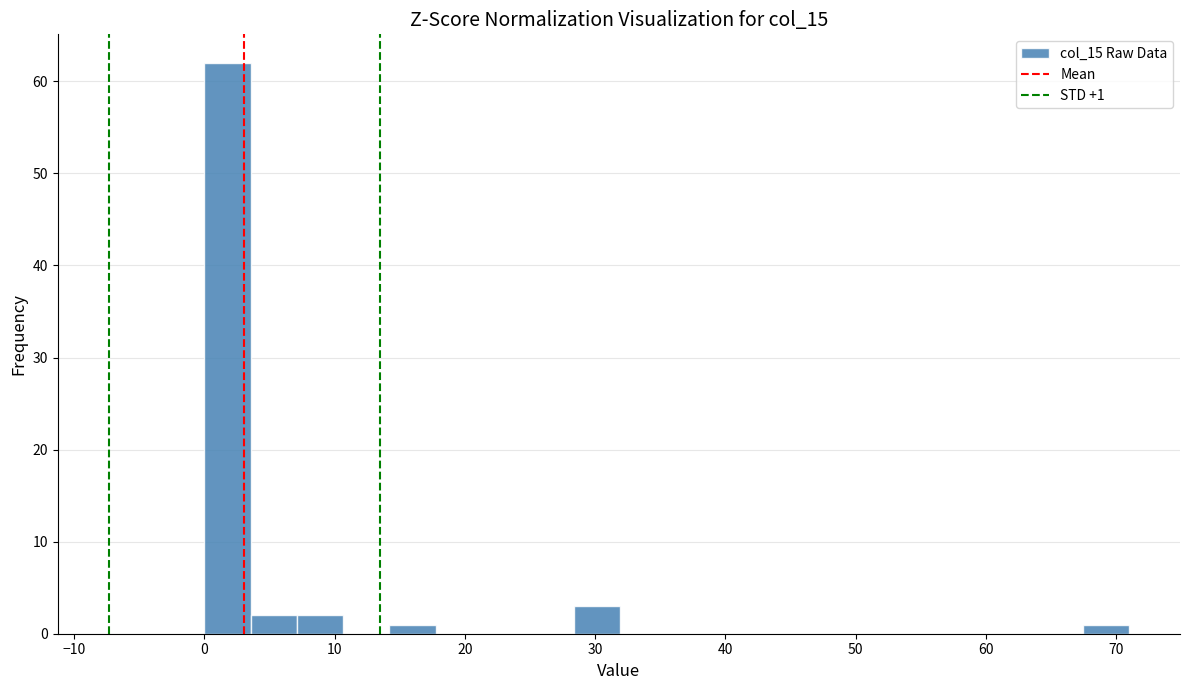

Around what value on the x-axis is the tallest bar? Give the approximate position of its centre, as read against the axis.

2